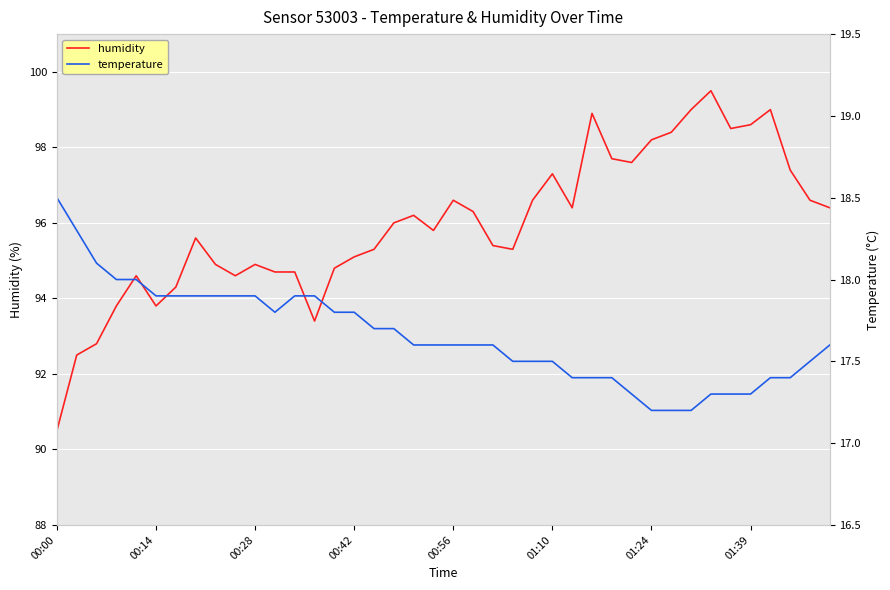

At which category does humidity reach its first local valley?

00:14